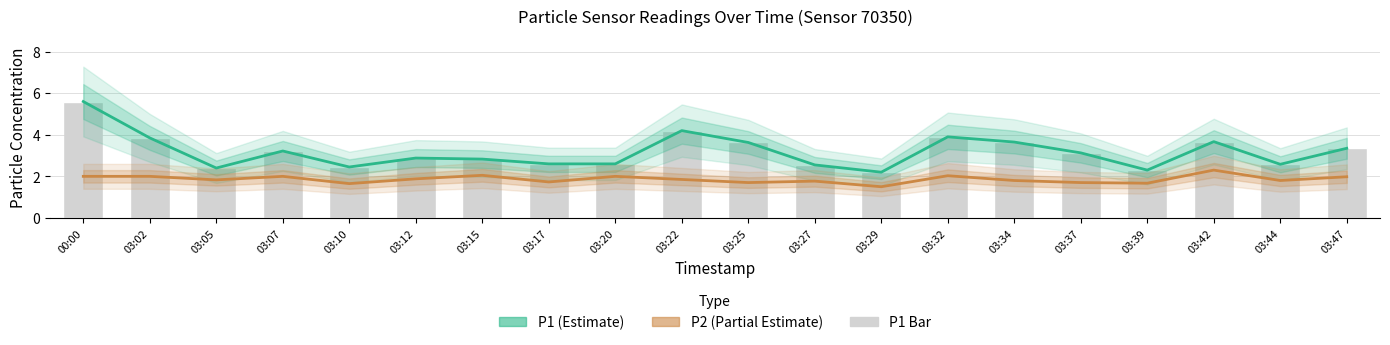

What is the maximum value shown in the chart?

5.6